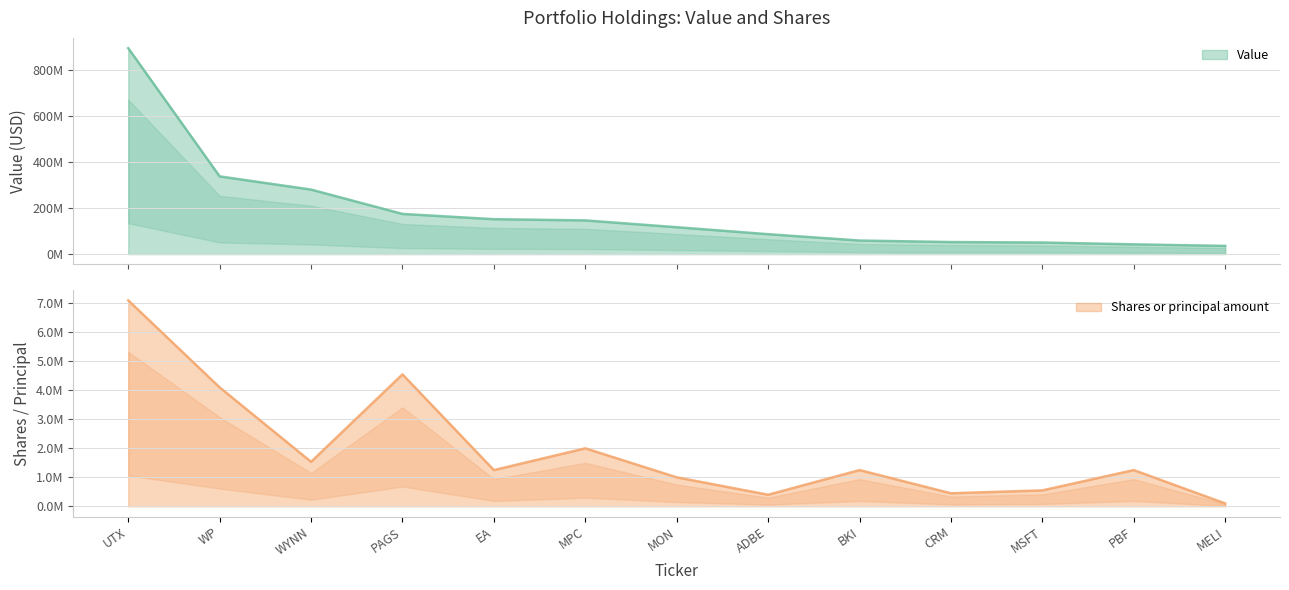

True or false: Shares or principal amount has more than 0 points higher than both neighbors.

True